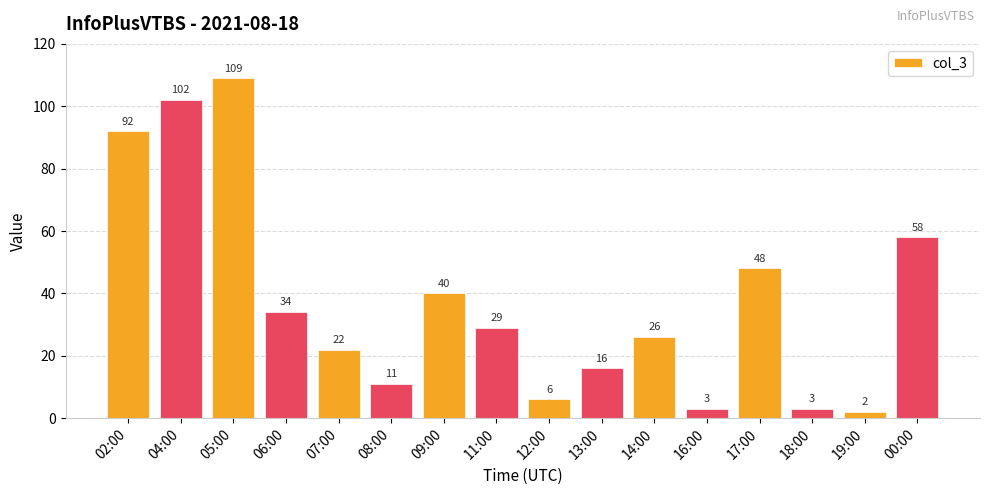

Which has a higher value, 12:00 or 16:00?

12:00